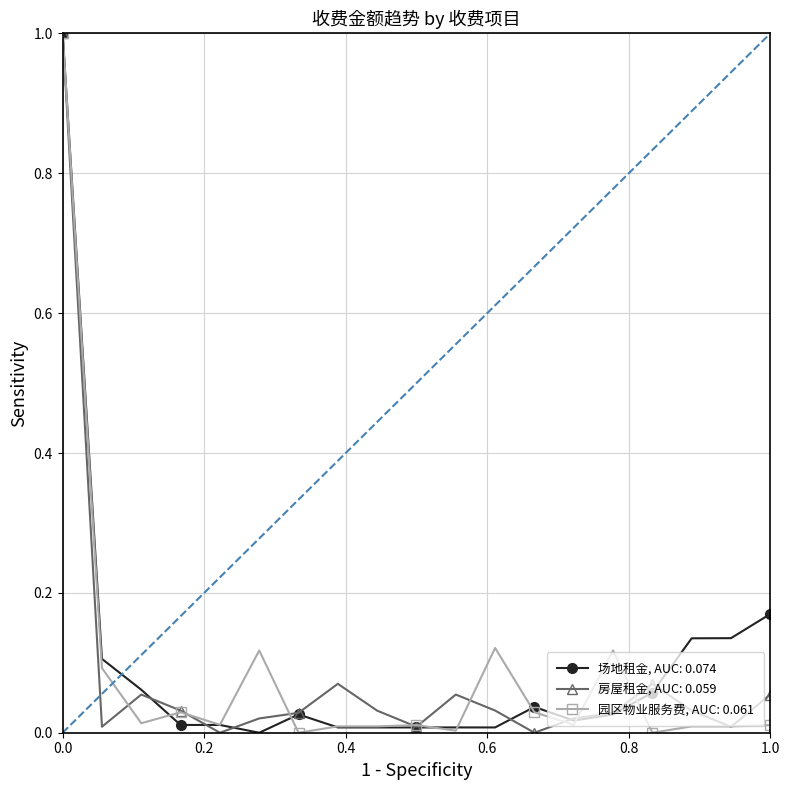

Count the number of data series in this chart.

3